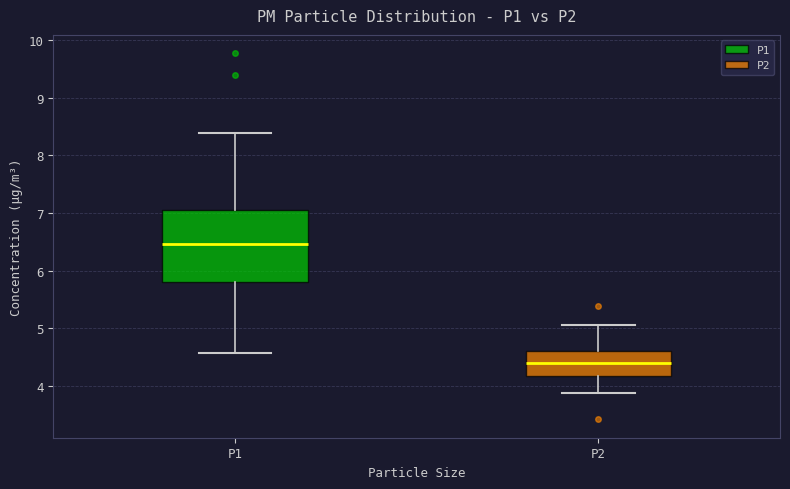

Comparing the boxes themselves (not the whiskers), which one is the tallest?

P1